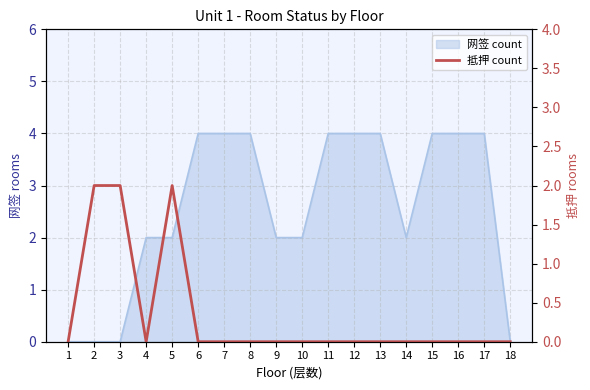

How many values are between 0 and 1?

15